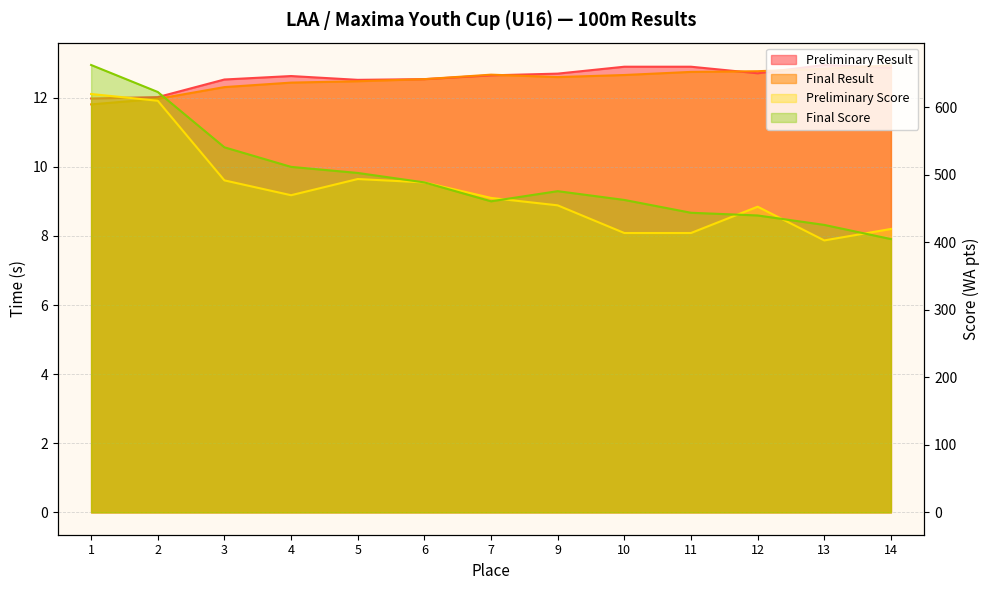

What is the sum of all Preliminary Score values?

6200.0